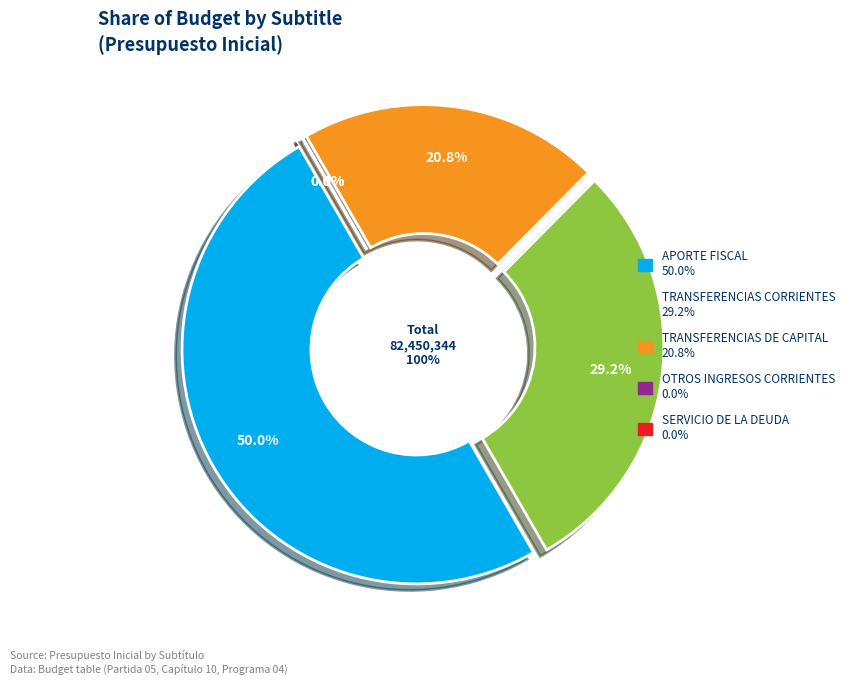

How many slices are in this pie chart?

5